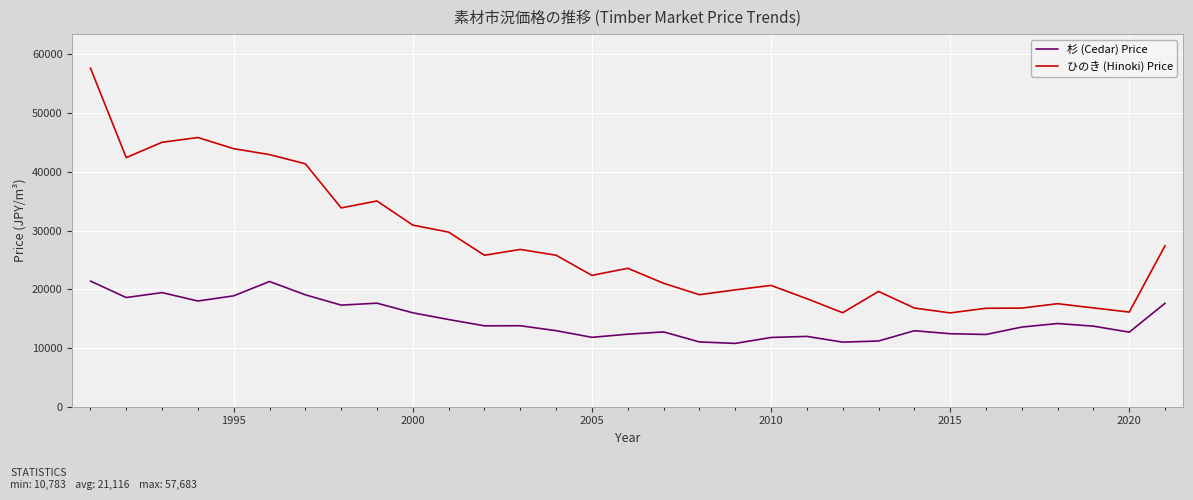

True or false: ひのき (Hinoki) Price and 杉 (Cedar) Price intersect in this chart.

False